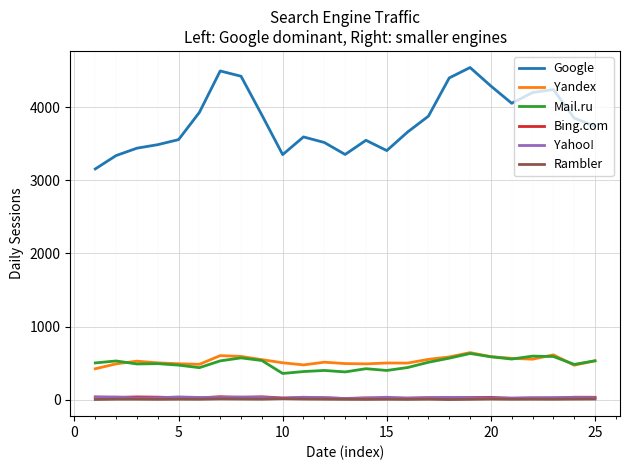

Does the chart have visible grid lines?

Yes